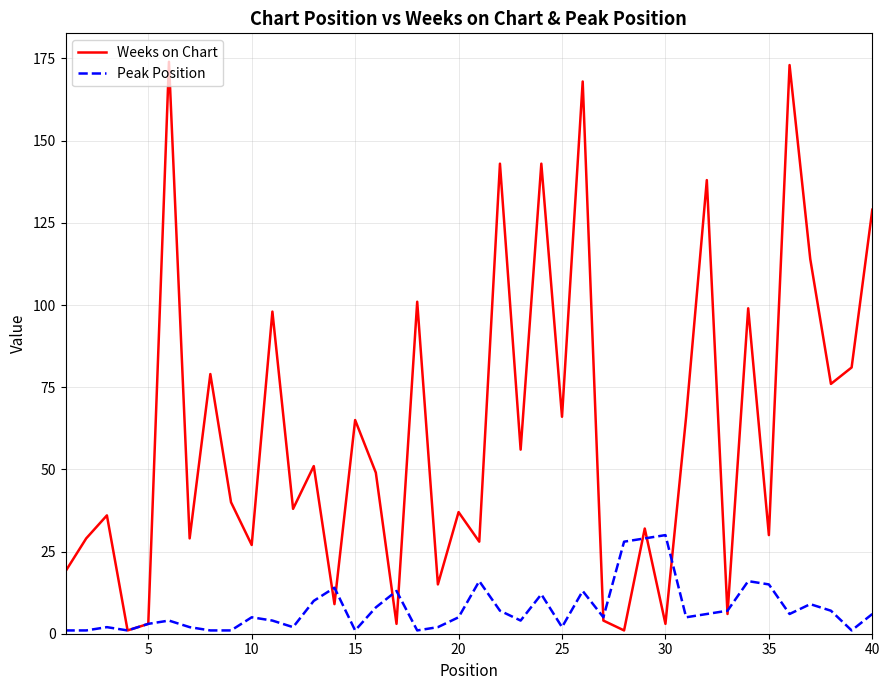

How many distinct data groups are displayed?

2